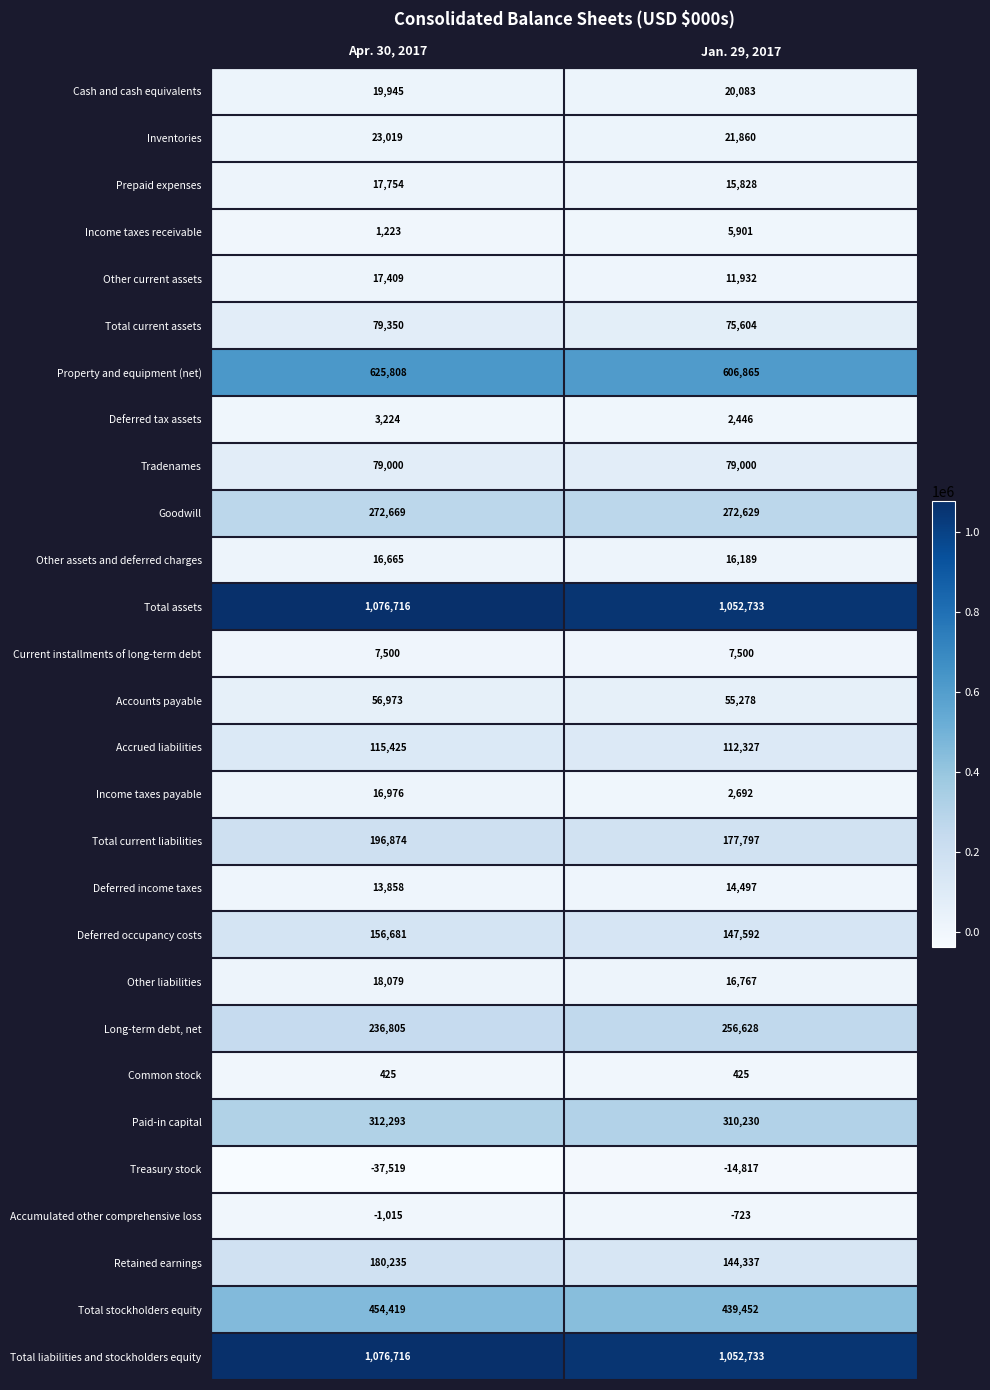

Rank the categories by Accounts payable value from lowest to highest.

Jan. 29, 2017, Apr. 30, 2017